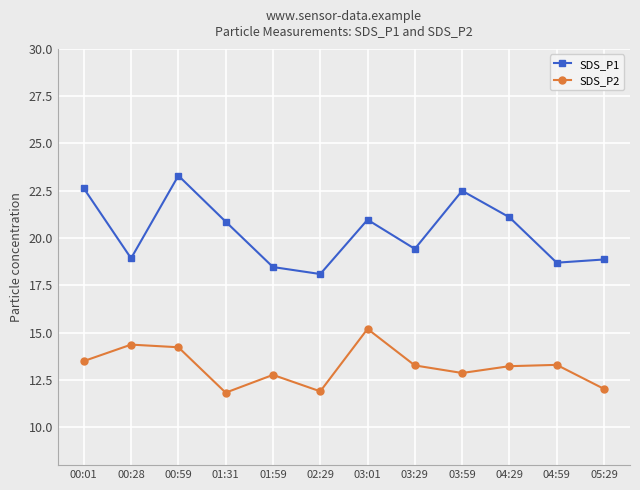

What are all the series names shown in the legend?

SDS_P1, SDS_P2